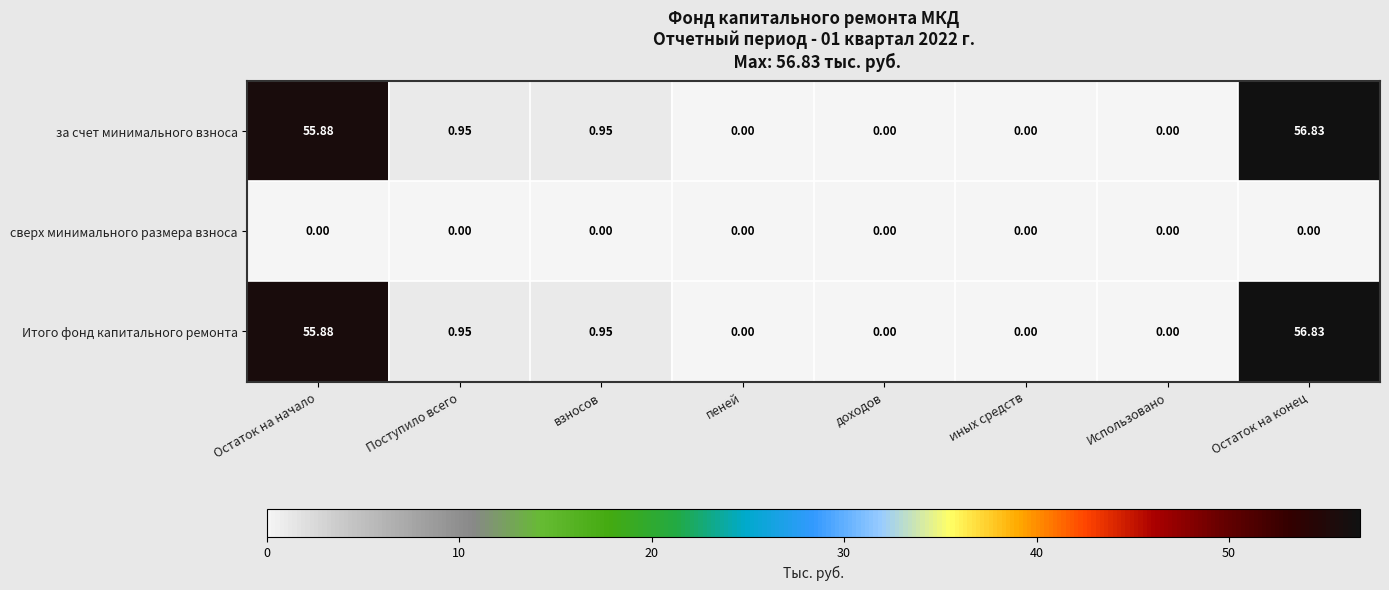

Count the number of data series in this chart.

3